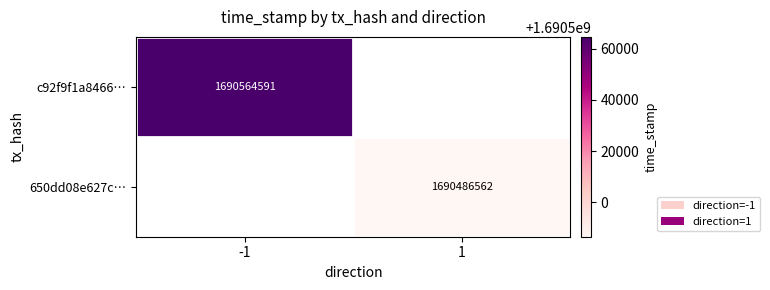

The 650dd08e627c… series shows 838874161 at 1. True or false?

False